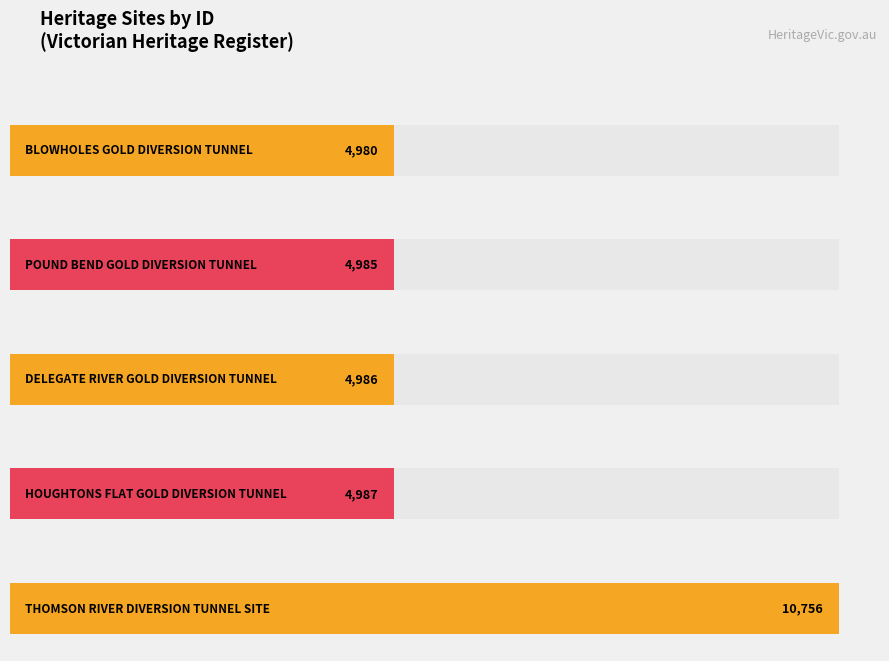

Reading left to right, what are all the values shown in this chart?

BLOWHOLES GOLD
DIVERSION TUNNEL=4980	POUND BEND GOLD
DIVERSION TUNNEL=4985	DELEGATE RIVER GOLD
DIVERSION TUNNEL=4986	HOUGHTONS FLAT GOLD
DIVERSION TUNNEL=4987	THOMSON RIVER
DIVERSION TUNNEL SITE=10756